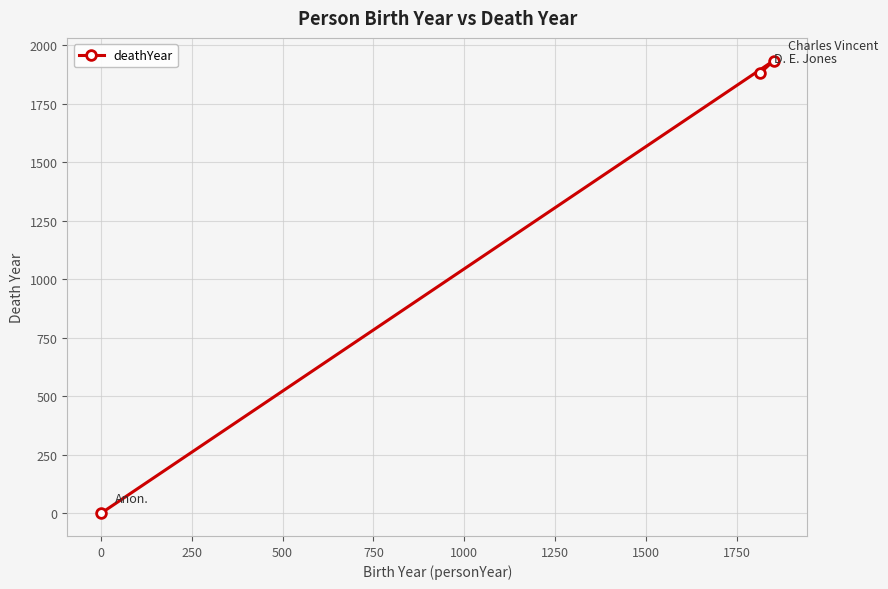

How many data points does each series have?

3